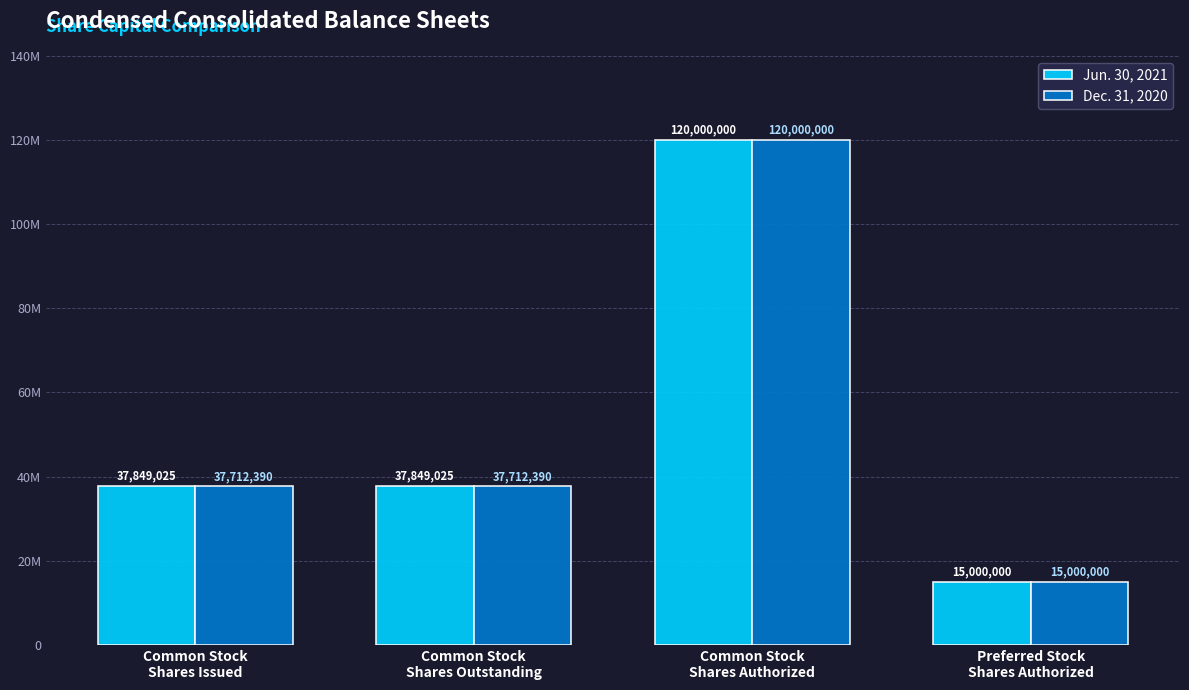

True or false: Jun. 30, 2021 has a value of 120000000 at Common Stock
Shares Authorized.

True